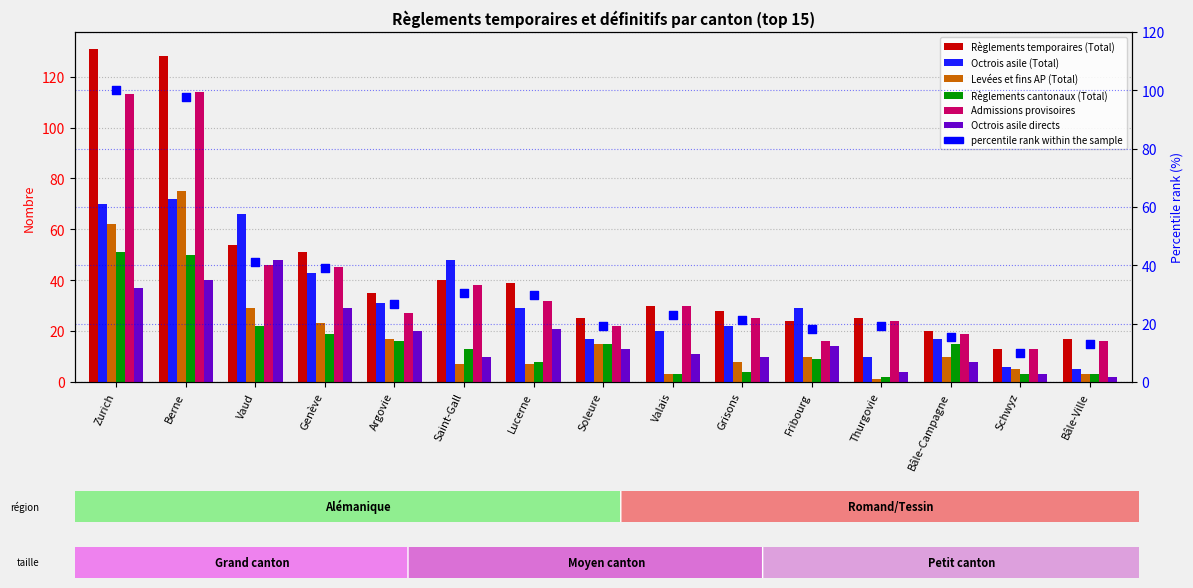

Which series has the largest total across all categories?

Règlements temporaires (Total)